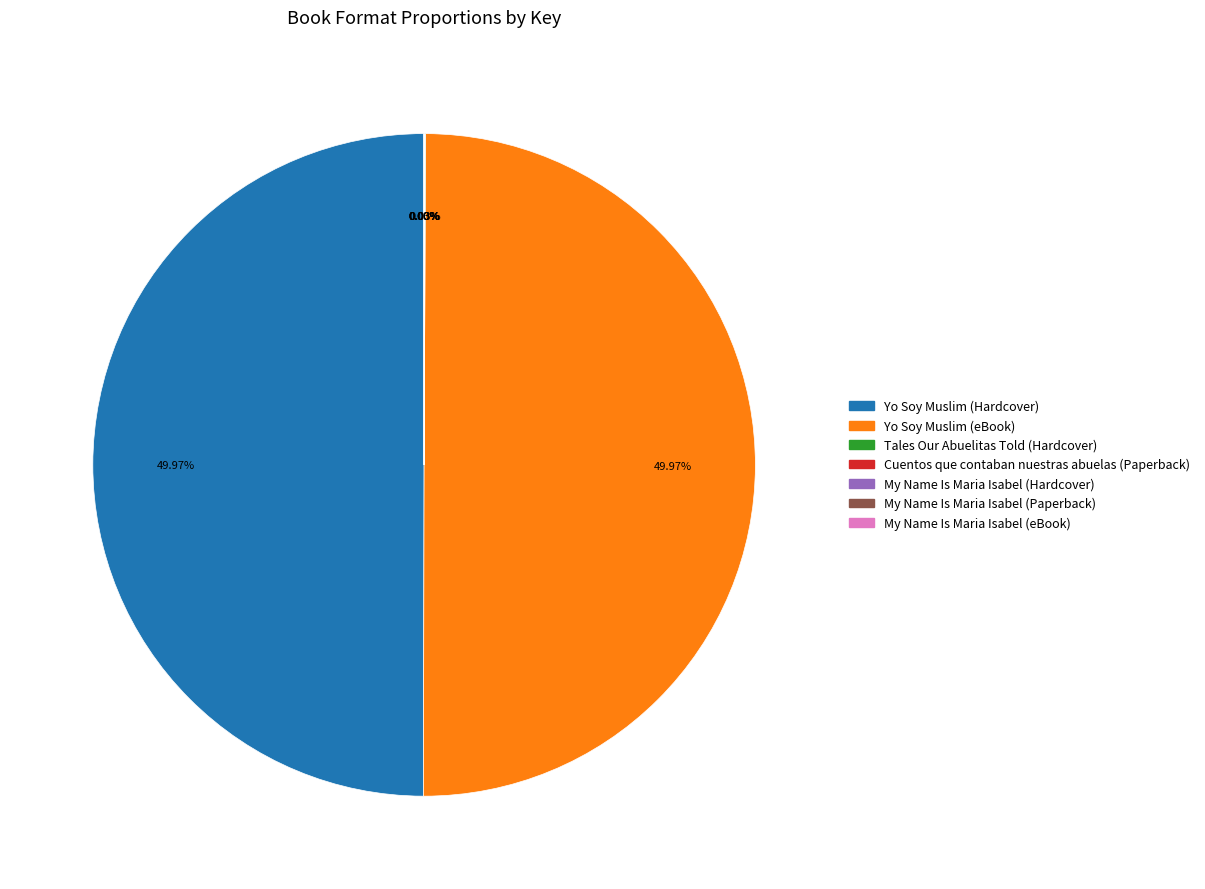

Does Tales Our Abuelitas Told (Hardcover) represent more than half of the total?

No